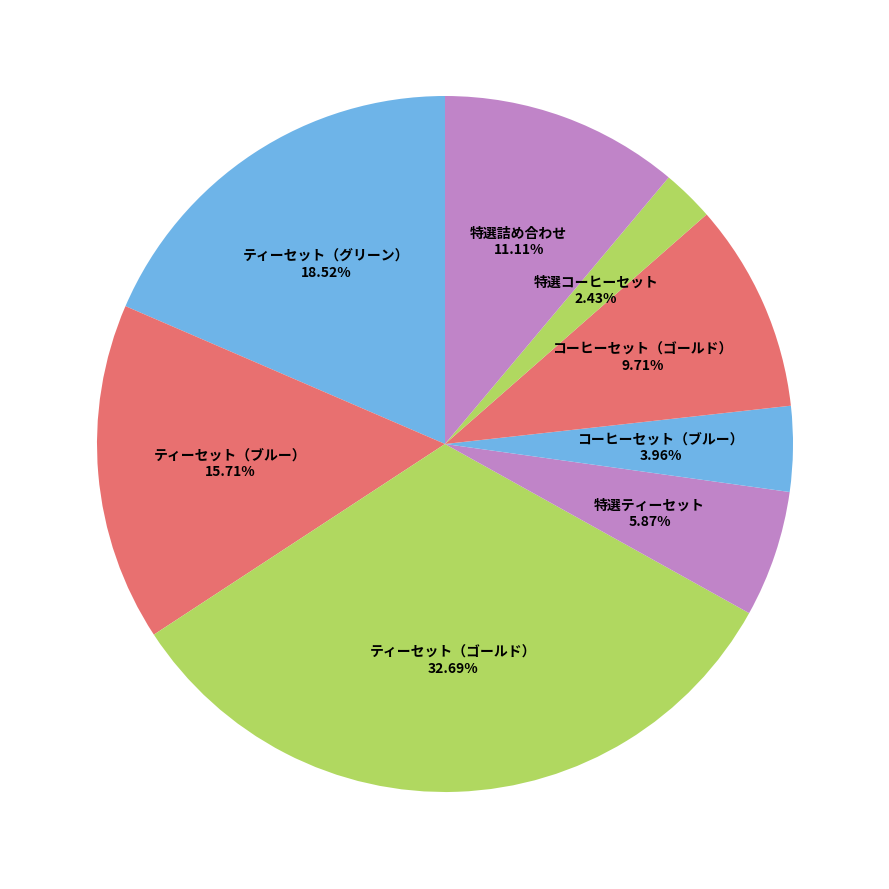

Is it true that ティーセット（ブルー） is 28% of the pie?

False